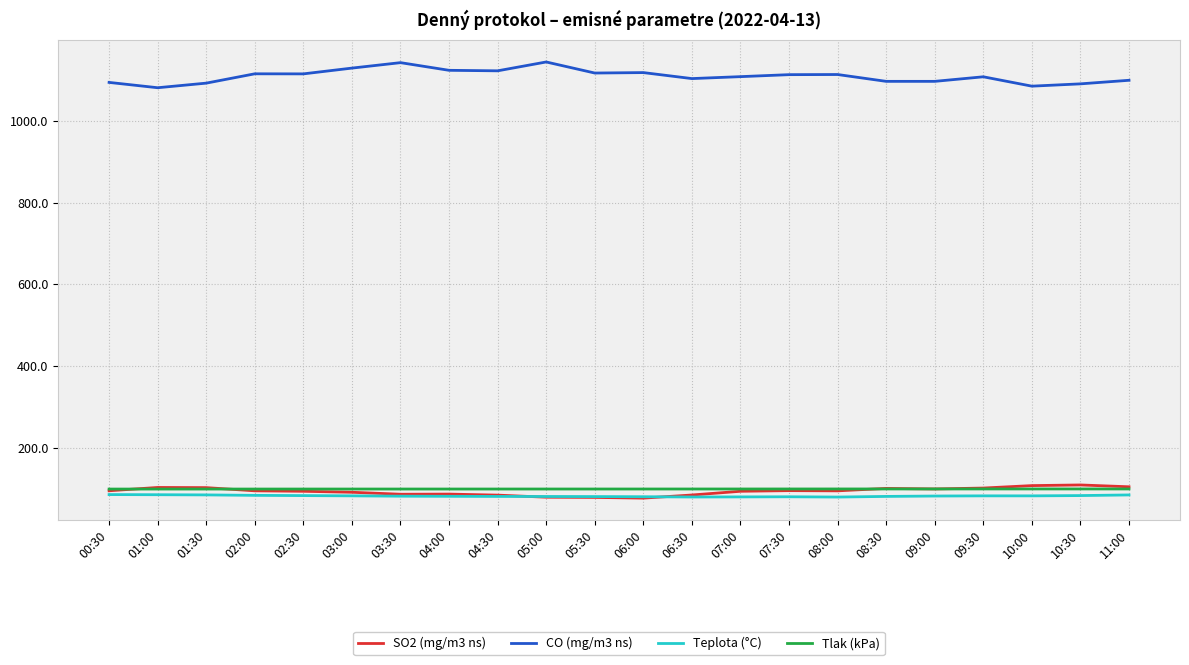

What is the difference between the Teplota (°C) values at 07:30 and 02:00?

3.5